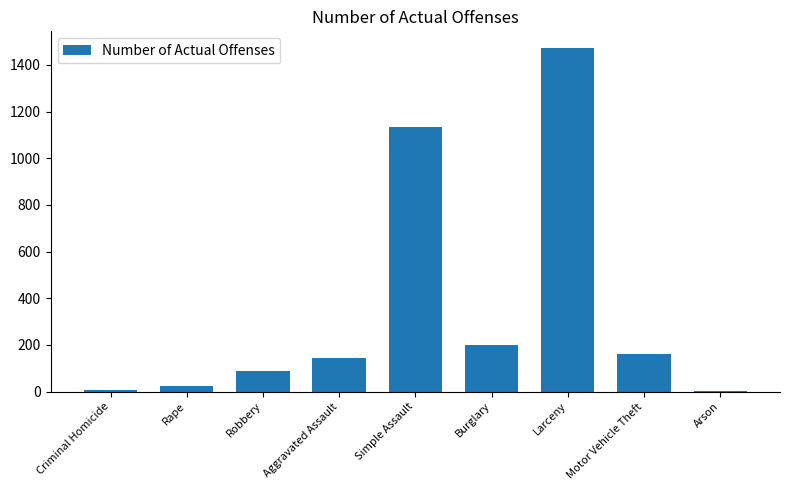

Where is the data nearest to the value 735?

Simple Assault